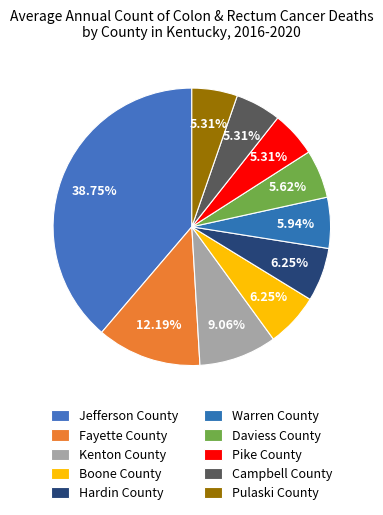

To the nearest percent, what portion does Kenton County represent?

9%